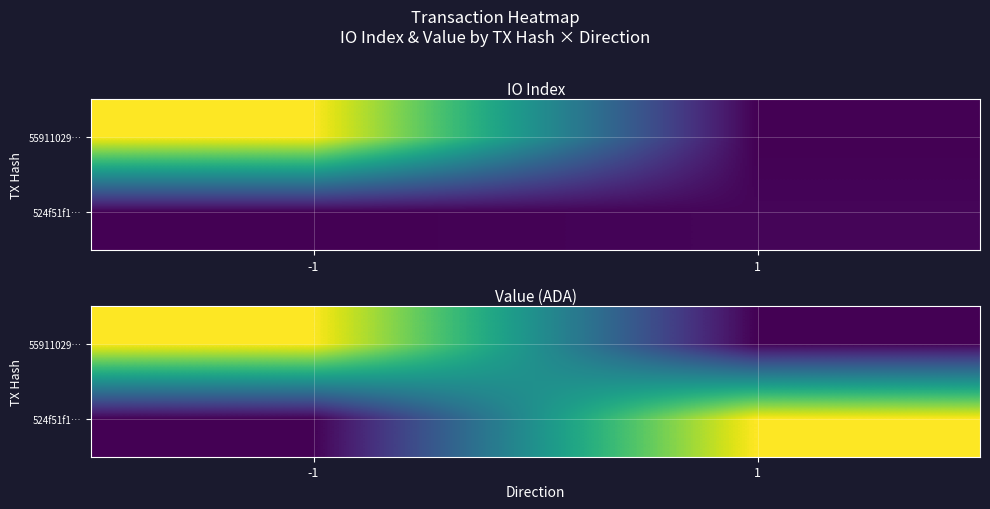

Which label corresponds to the smallest value in the chart?

1